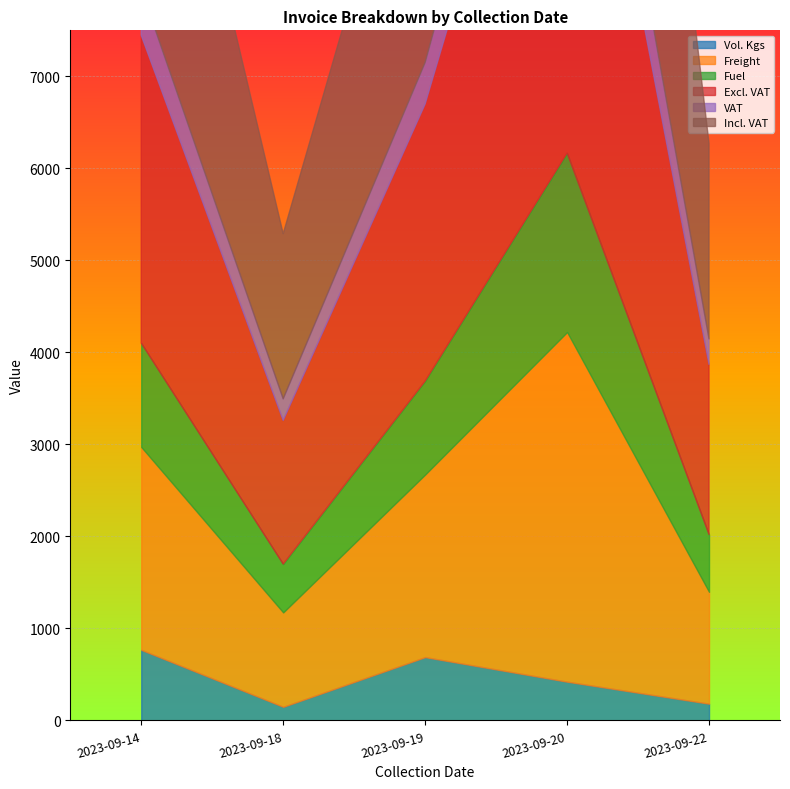

How many interior local peaks does the Excl. VAT series have?

1